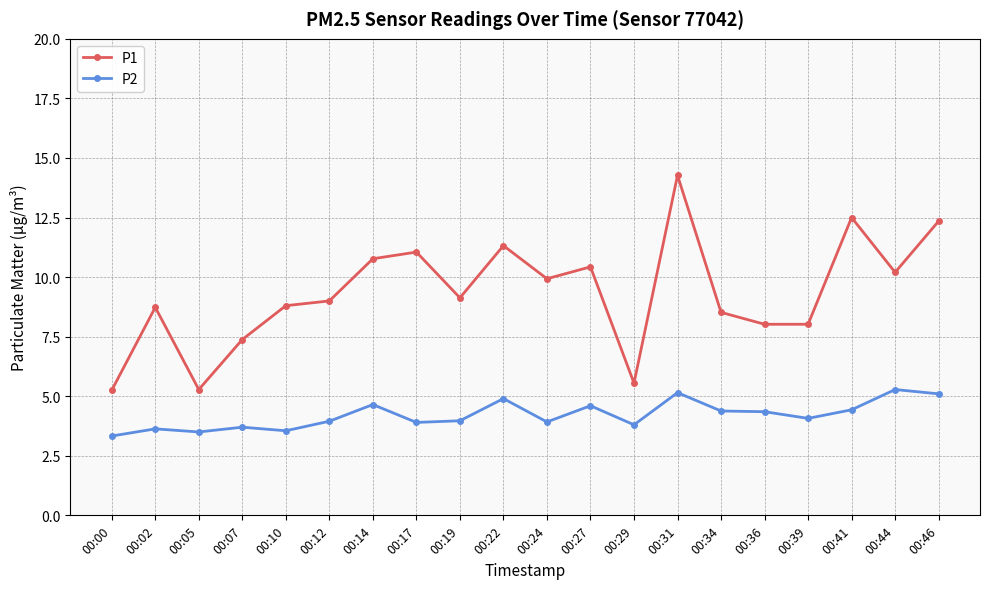

Which category has the highest value across all series?

00:31